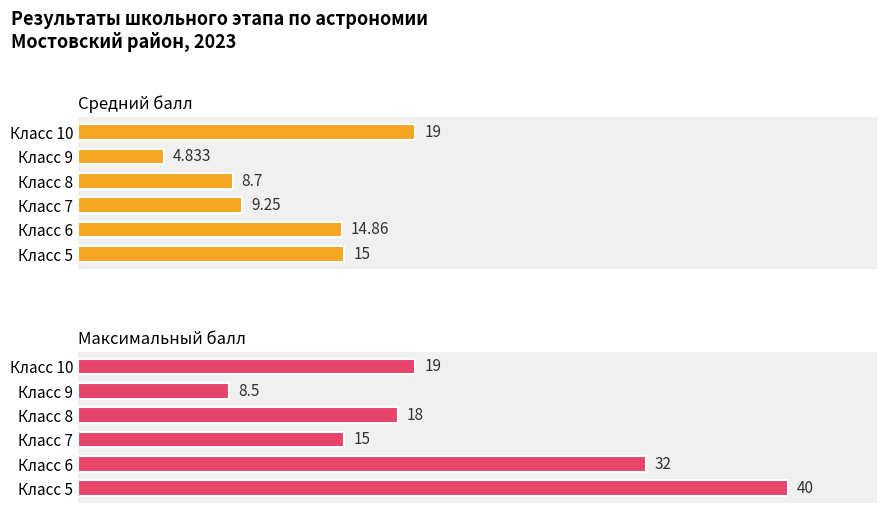

List the series in order of their overall mean, lowest first.

Средний балл, Максимальный балл